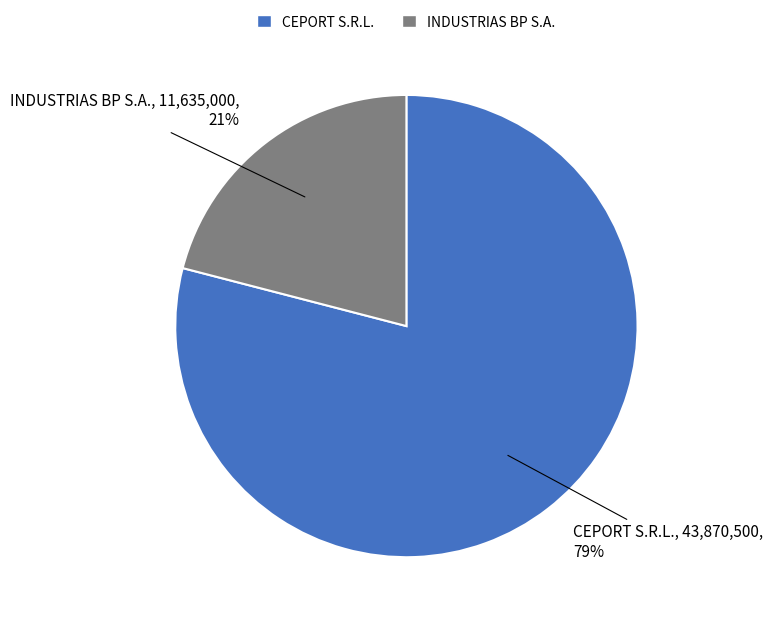

Between CEPORT S.R.L. and INDUSTRIAS BP S.A., which is larger?

CEPORT S.R.L.